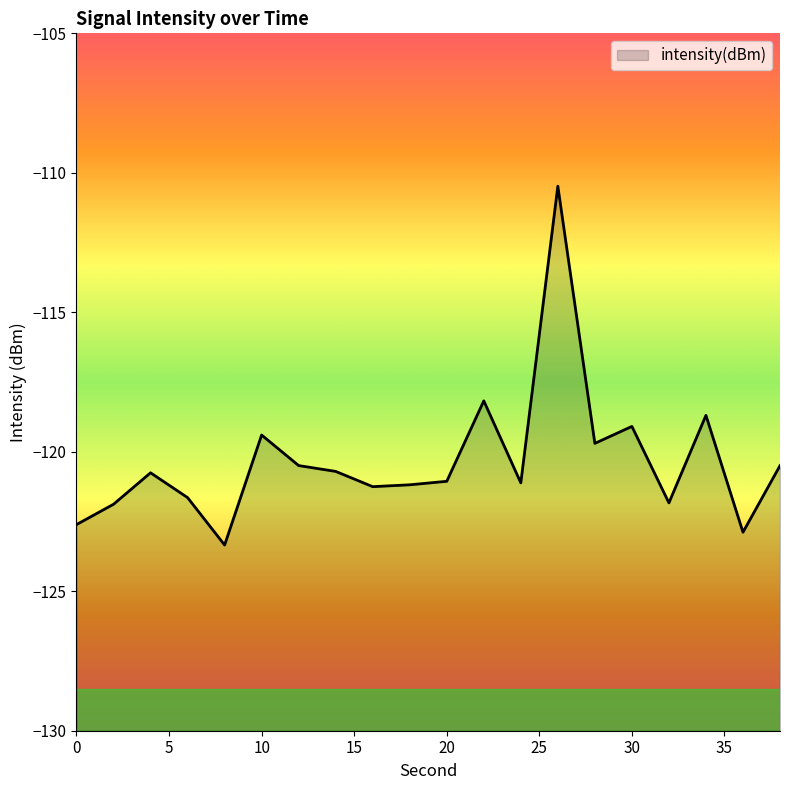

What is the change in value from 0 to 22?

+4.4